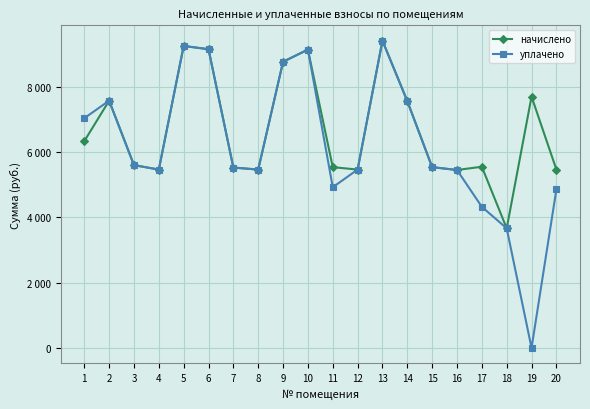

What is the sum of the уплачено values at 18 and 12?

9128.7